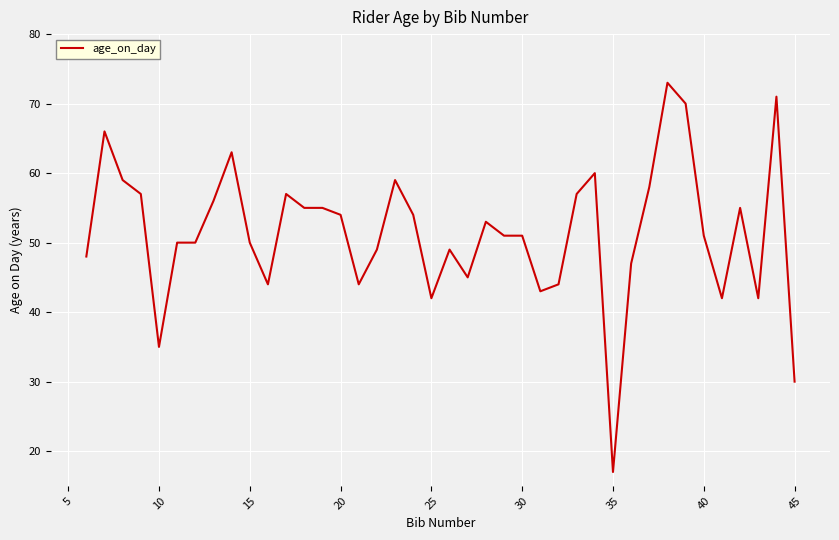

True or false: the data has more than 1 interior local peaks.

True